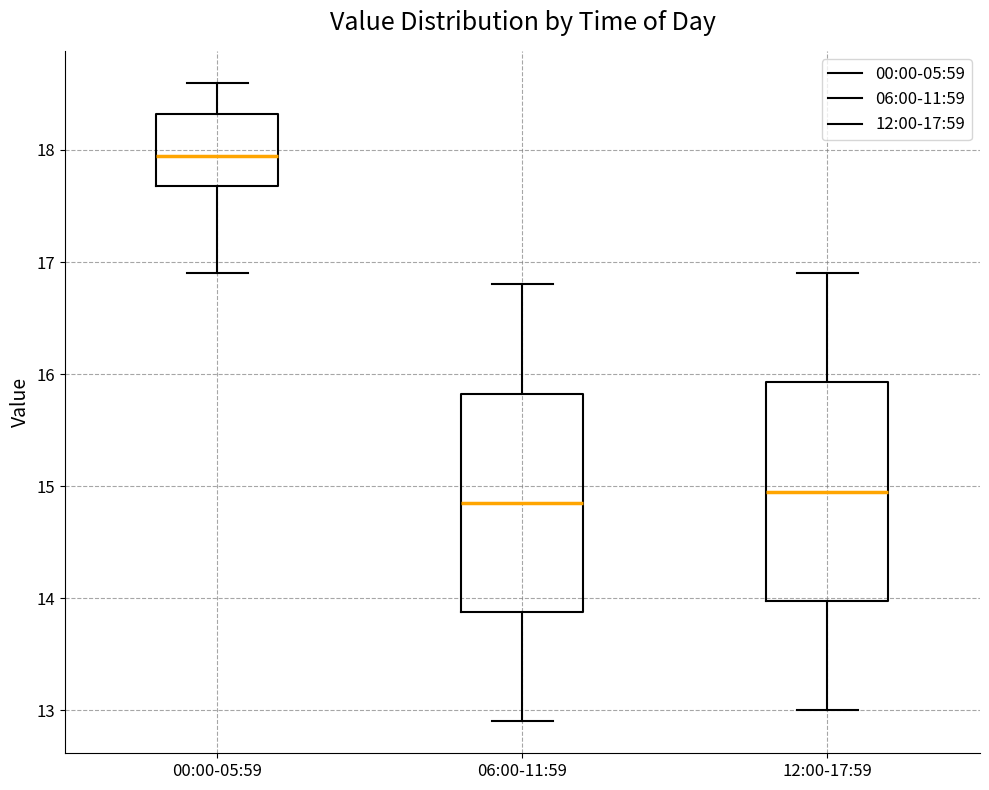

Reading left to right, read every box against the y-axis: the position of its median line, the range the box covers, and the ends of its whiskers. The values are not printed on the chart, so give them approximately, as read against the axis.

00:00-05:59: median 18.0, box 17.7 to 18.3, whiskers 16.9 to 18.6
06:00-11:59: median 14.9, box 13.9 to 15.8, whiskers 12.9 to 16.8
12:00-17:59: median 15.0, box 14.0 to 15.9, whiskers 13.0 to 16.9